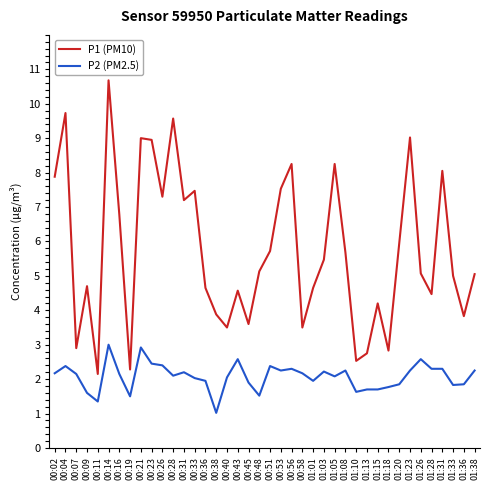

The P2 (PM2.5) series shows 2.3 at 01:31. True or false?

True